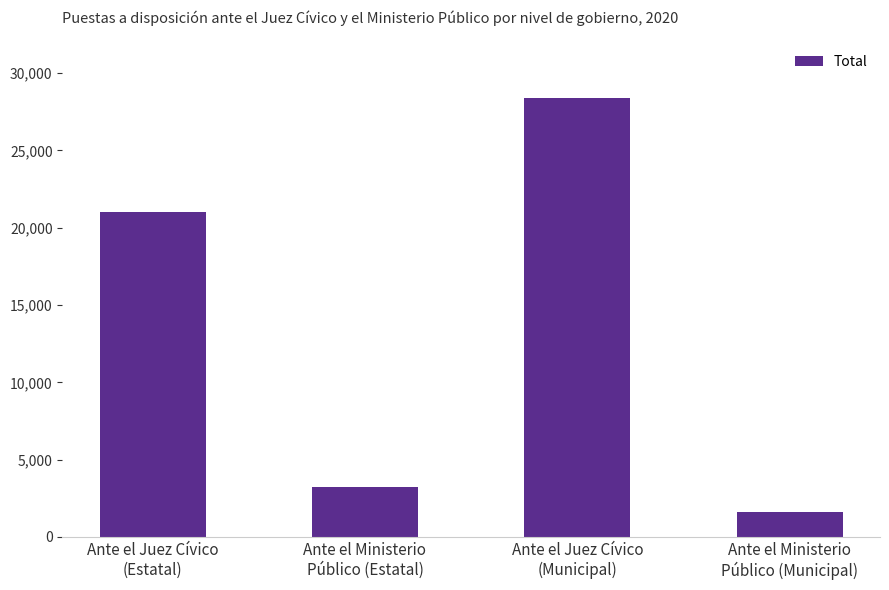

How many bars are there in total?

4